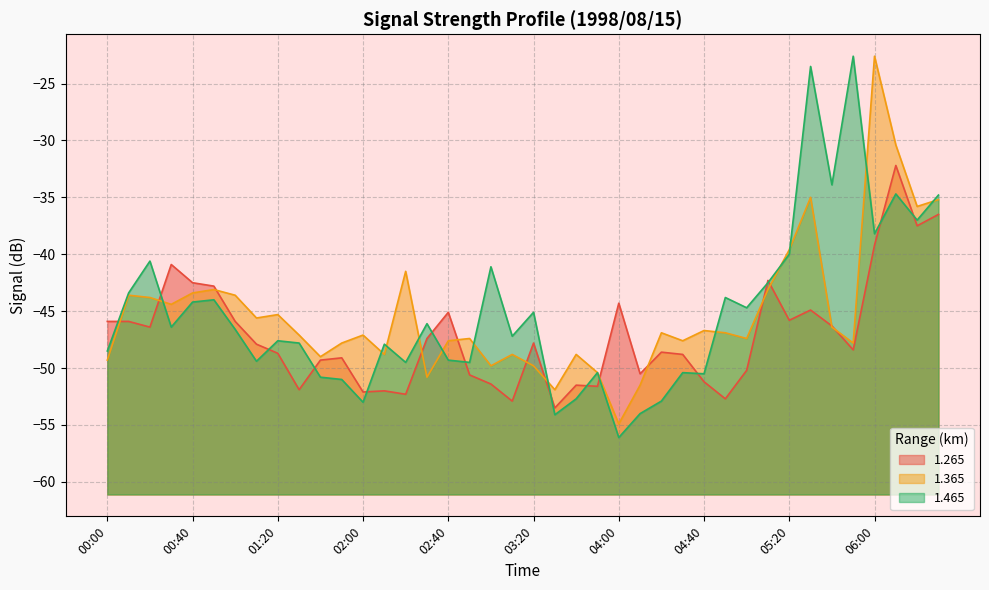

What is the value of the 1.265 point at the 14th from the left?

-52.0